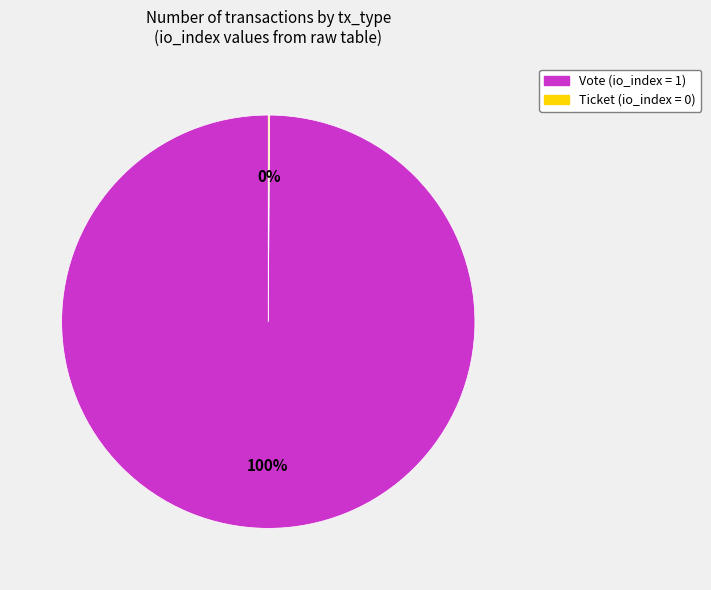

To the nearest percent, what is the difference between the largest and smallest slice percentages?

100%